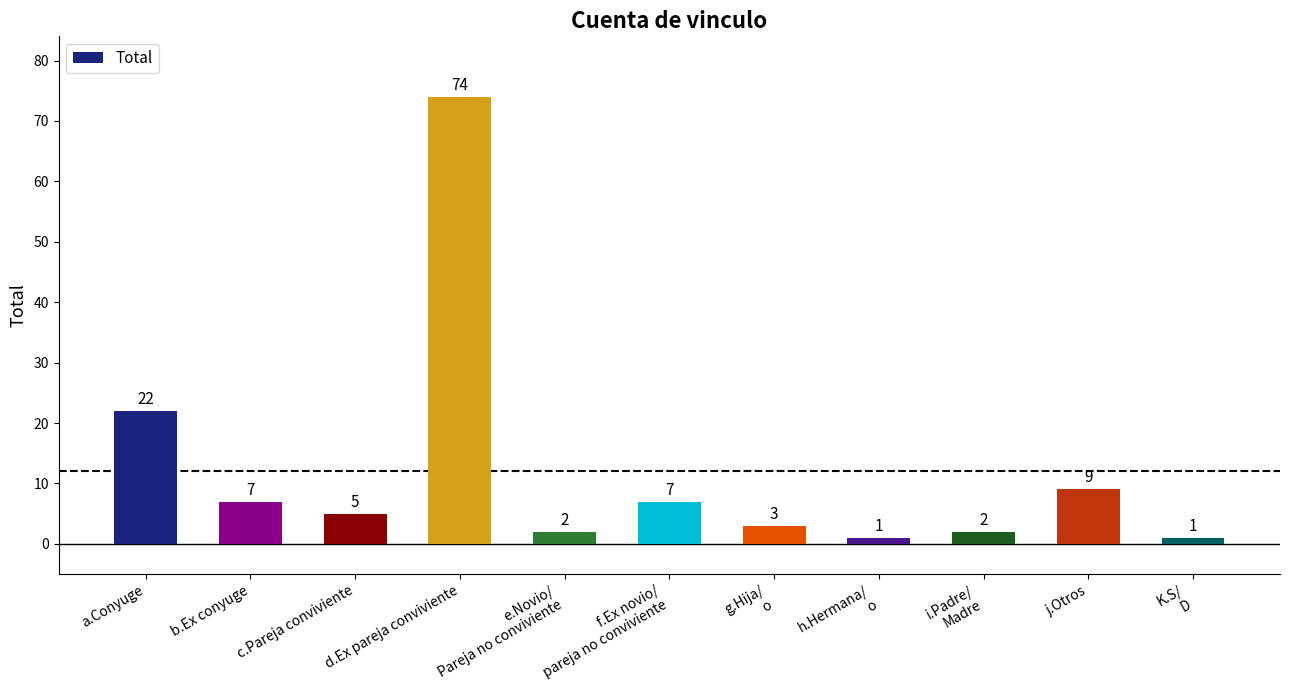

What is the value of the 7th bar from the left?

3